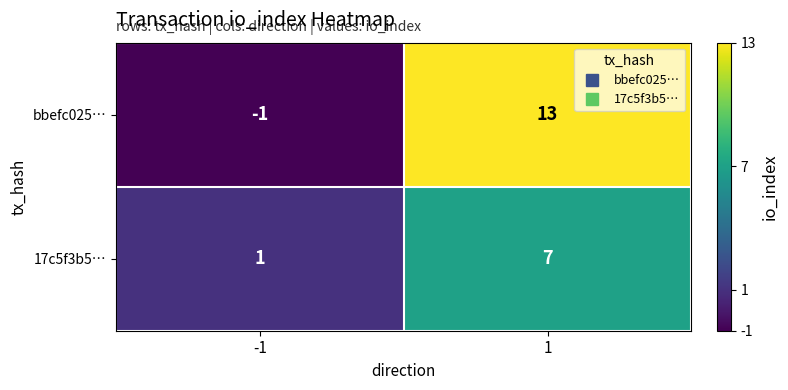

What is the difference between the maximum and minimum values in the 17c5f3b5… series?

6